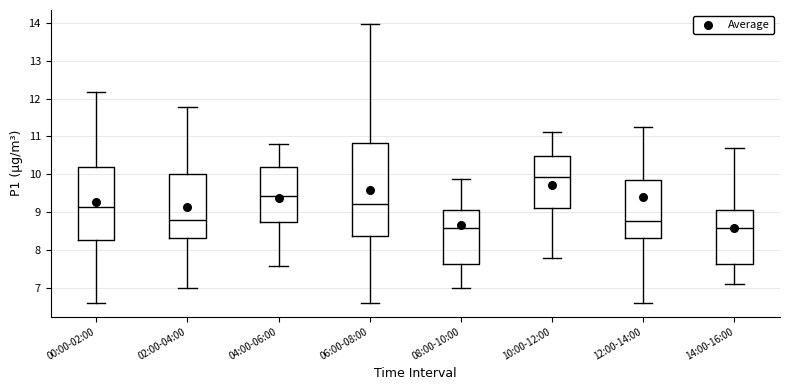

Which box's median line is the highest?

10:00-12:00